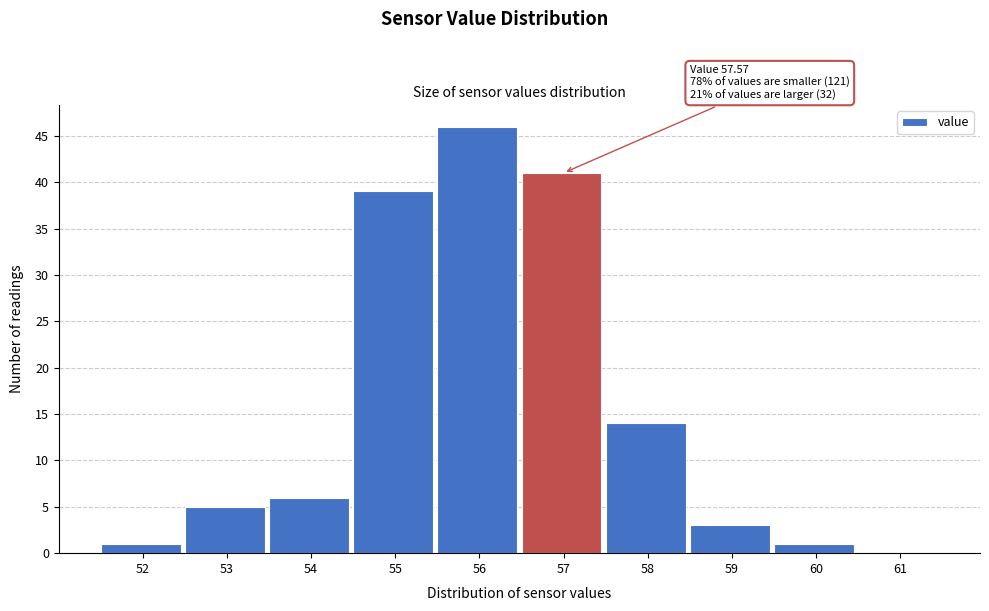

Reading left to right, what are all the values shown in this chart?

52=1	53=5	54=6	55=39	56=46	57=41	58=14	59=3	60=1	61=0